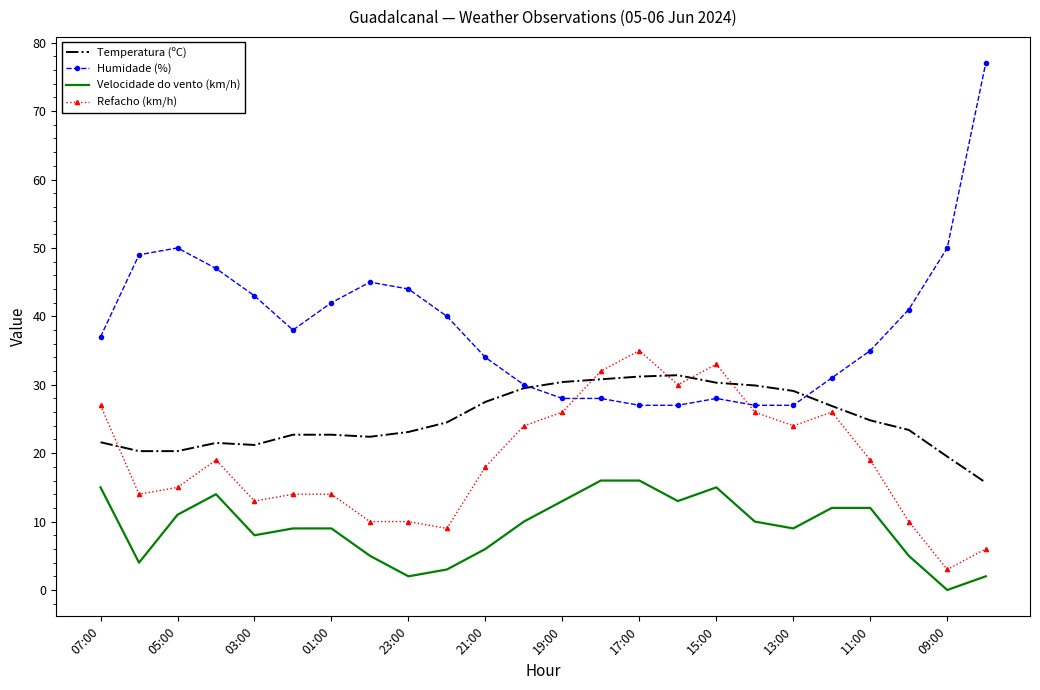

Which series has the largest total across all categories?

Humidade (%)